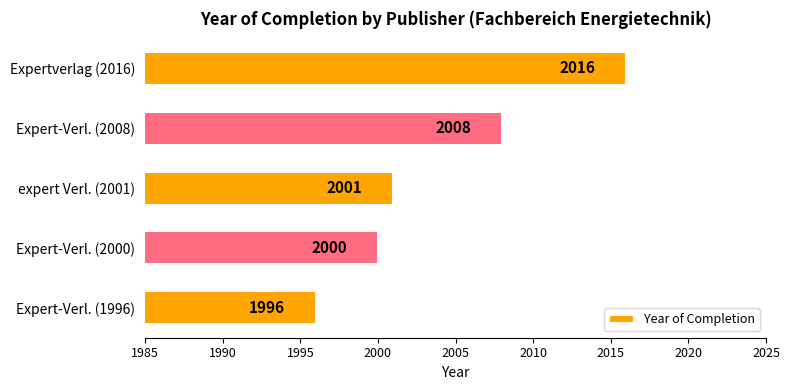

What is the greatest value displayed?

2016